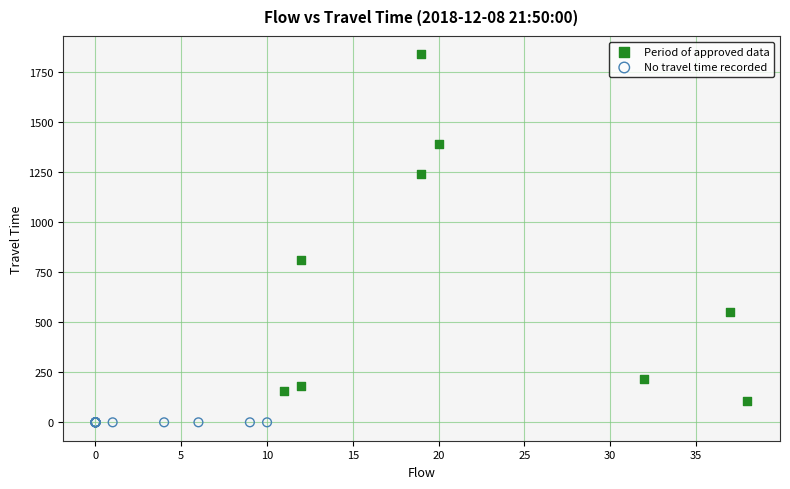

Which series reaches the minimum Y coordinate?

No travel time recorded